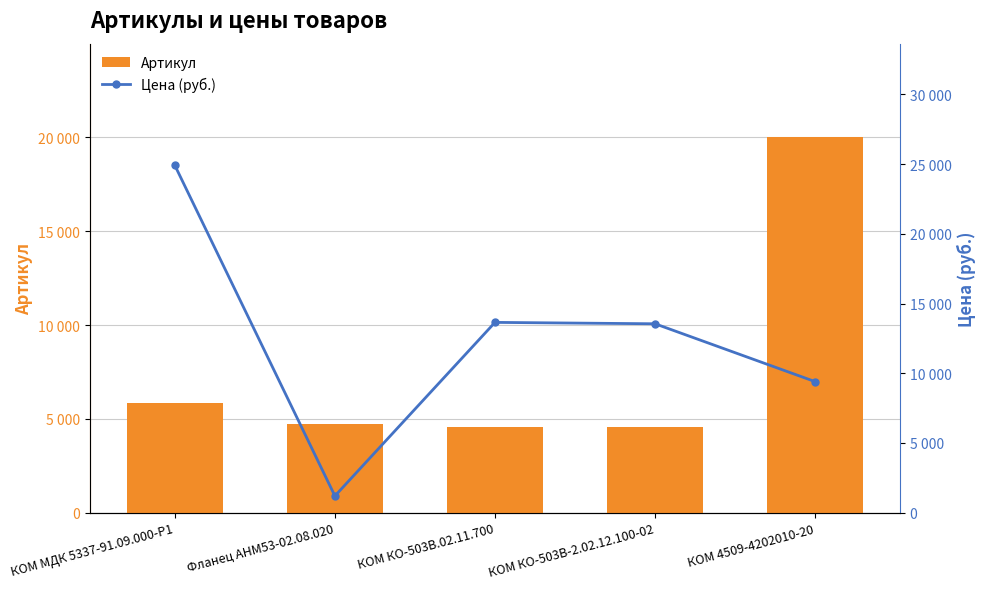

At which category is the sum across all series the highest?

КОМ МДК 5337-91.09.000-Р1